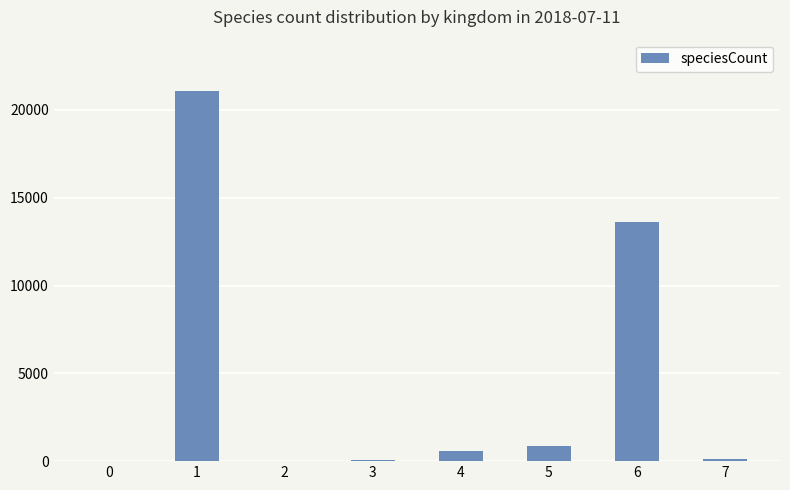

Which category has the highest value across all series?

1